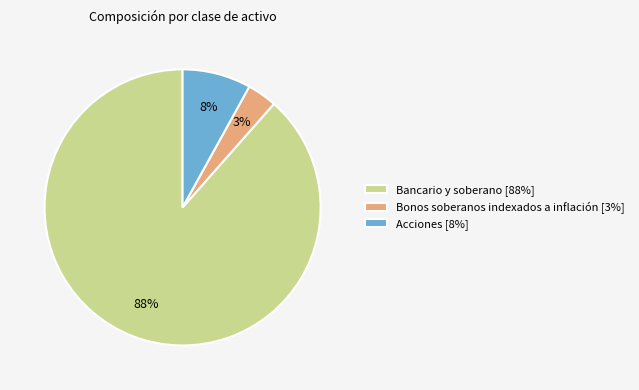

The Acciones [8%] slice represents 21% of the pie. True or false?

False